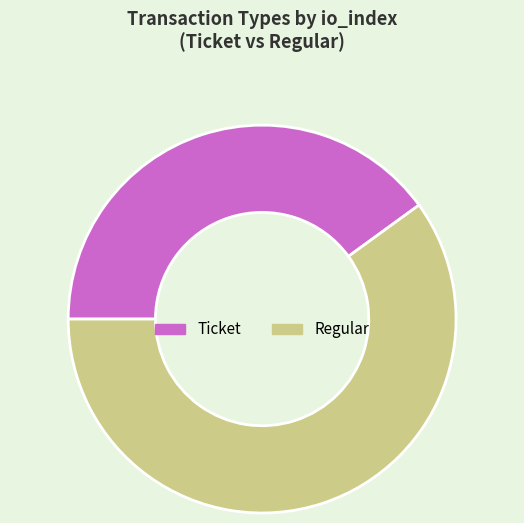

Which slice is the largest?

Regular